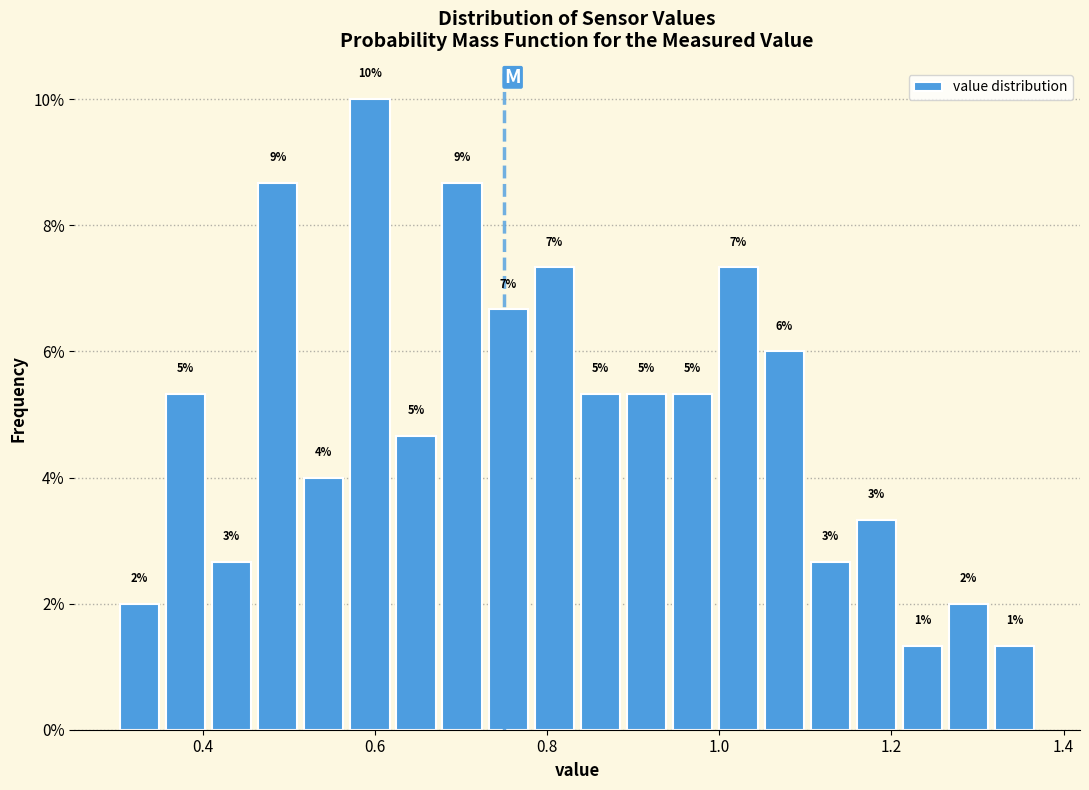

Read against the x-axis, roughly where is the centre of the tallest bar?

0.60